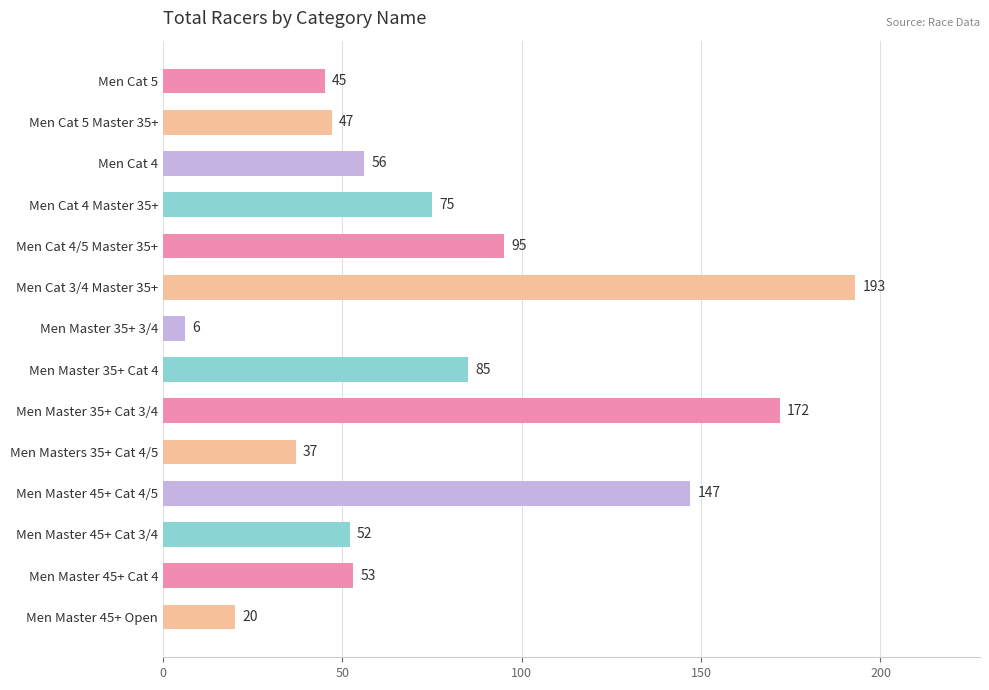

At which label is the value closest to 99?

Men Cat 4/5 Master 35+